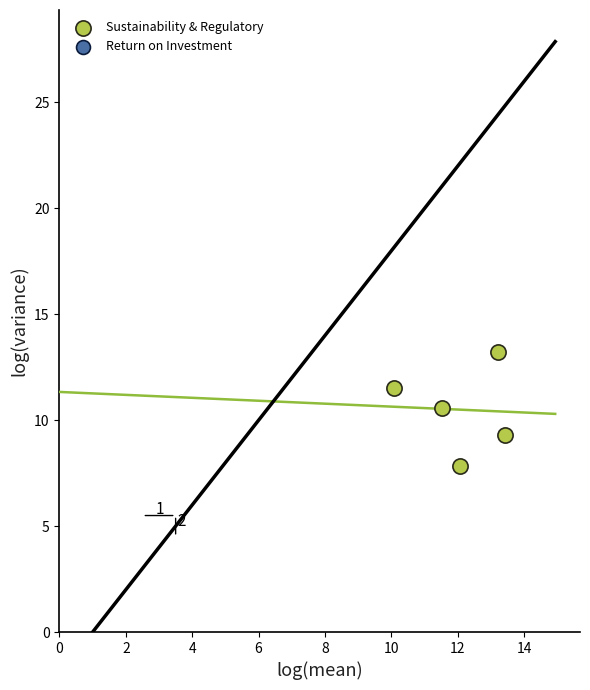

What is the range of X values (max minus min)?

3.4